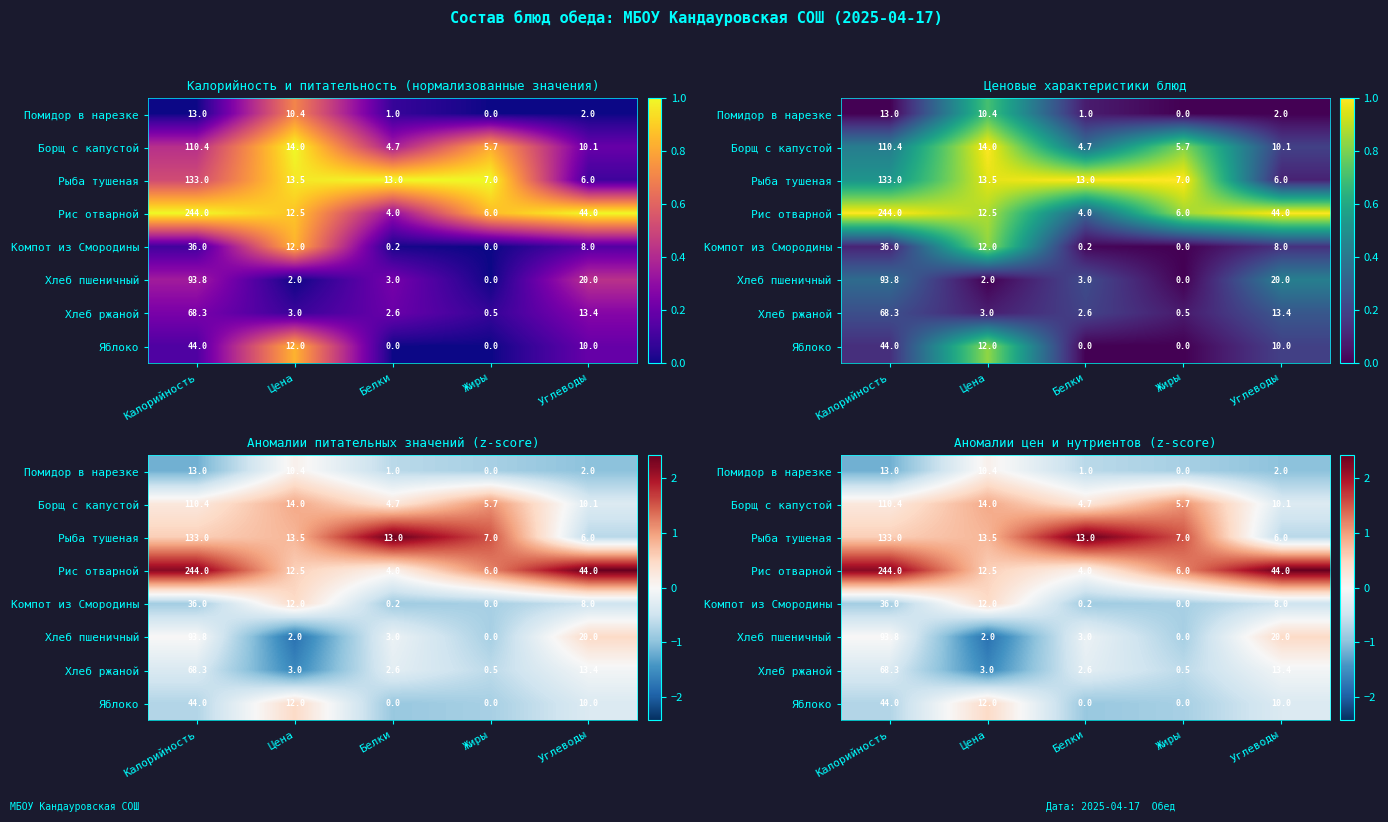

True or false: Хлеб пшеничный has a value of -0.8 at Жиры.

True